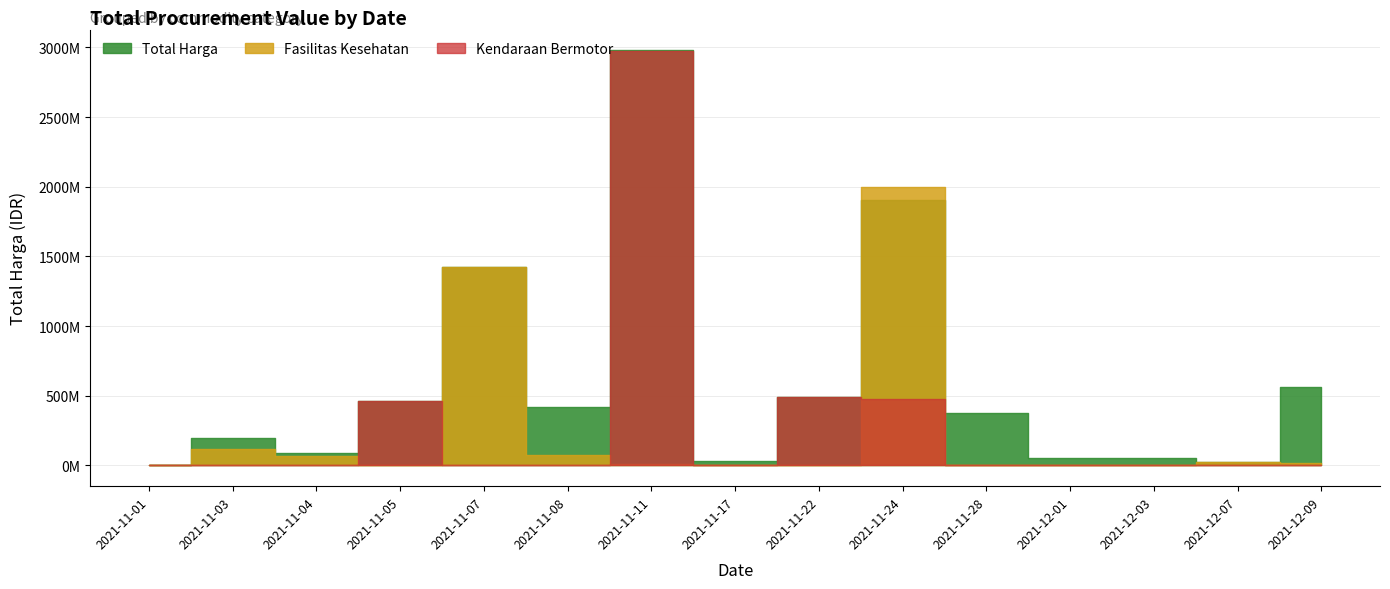

Is it true that Fasilitas Kesehatan equals 333600 at 2021-11-01?

True